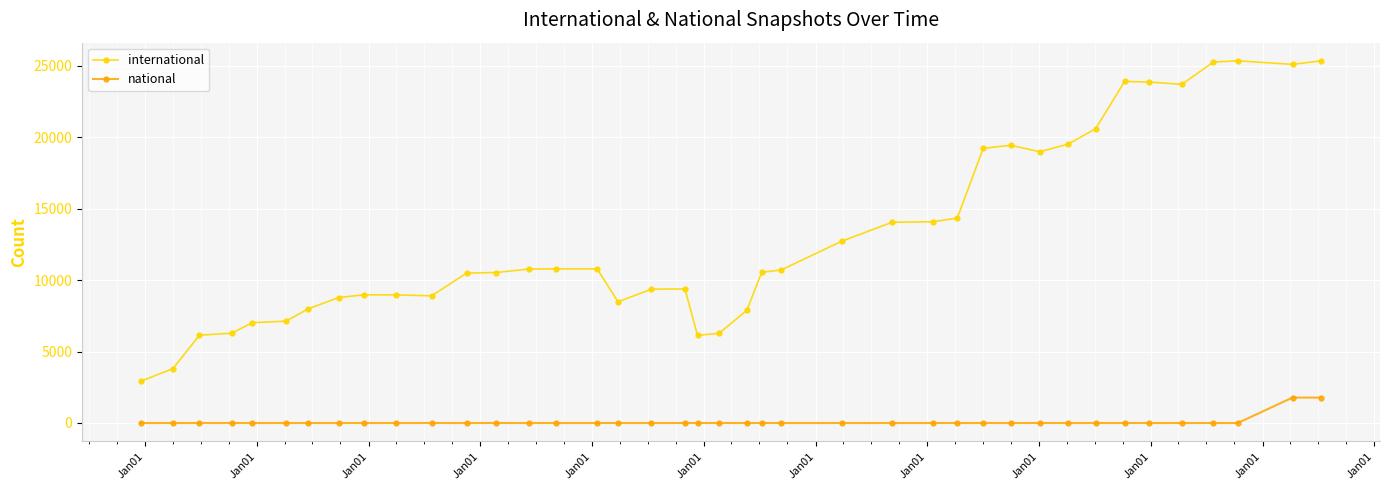

How many distinct data groups are displayed?

2